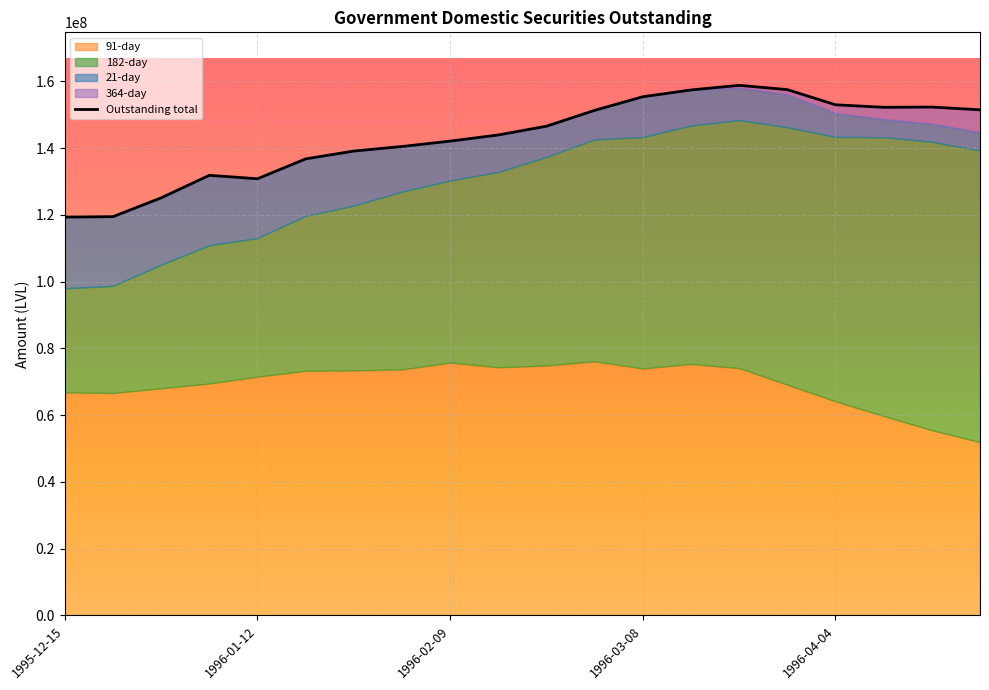

What is the label of the 17th point from the left?

1996-04-04